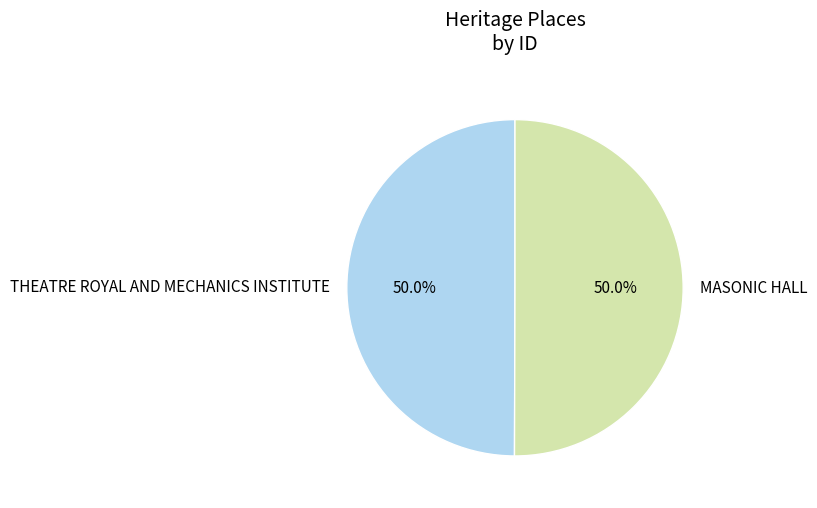

How many slices are in this pie chart?

2